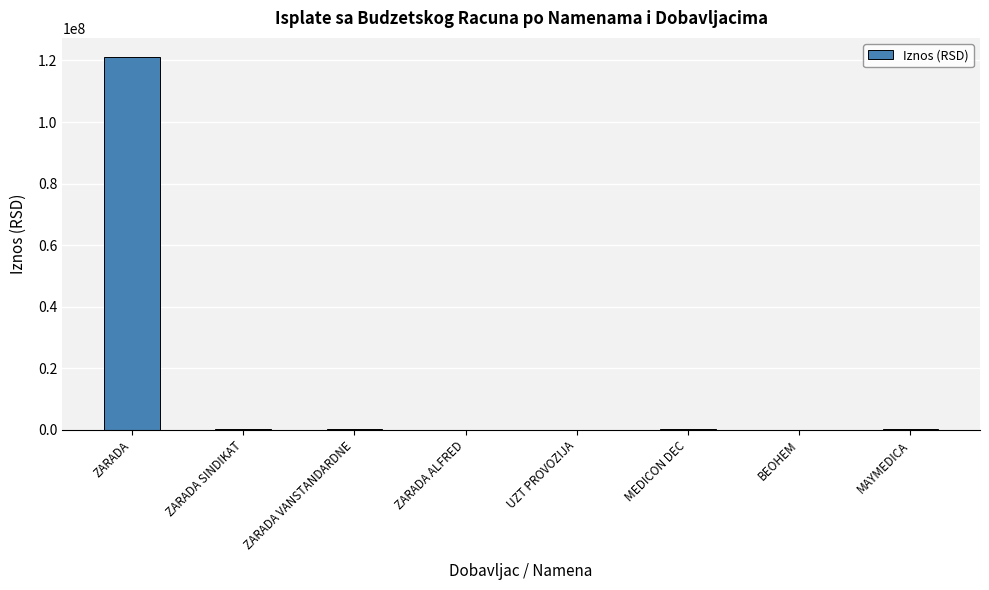

How many data points does each series have?

8